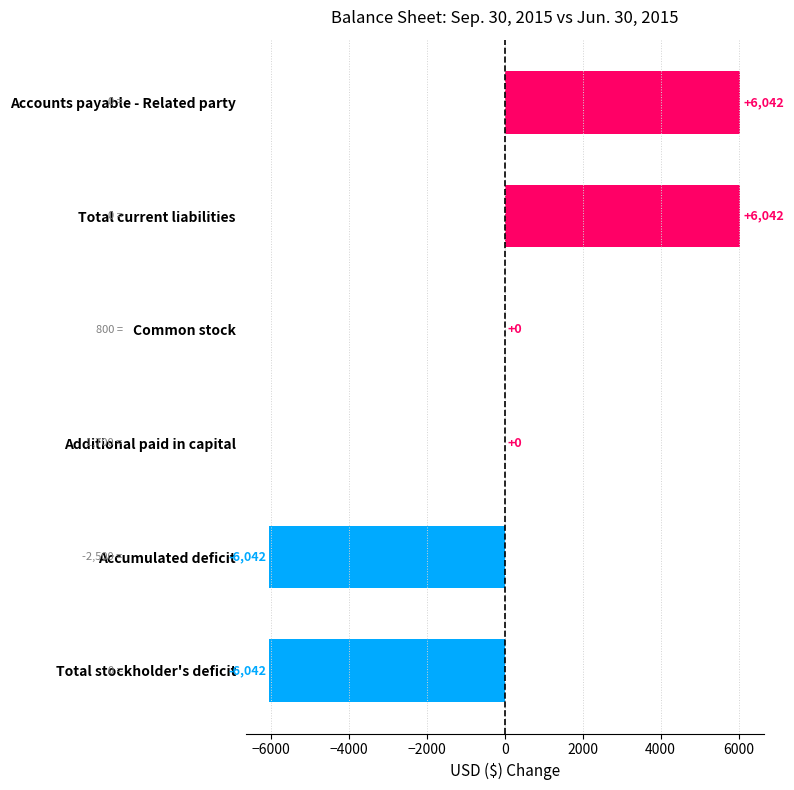

What is the sum of the values at Accumulated deficit and Total stockholder's deficit?

-12084